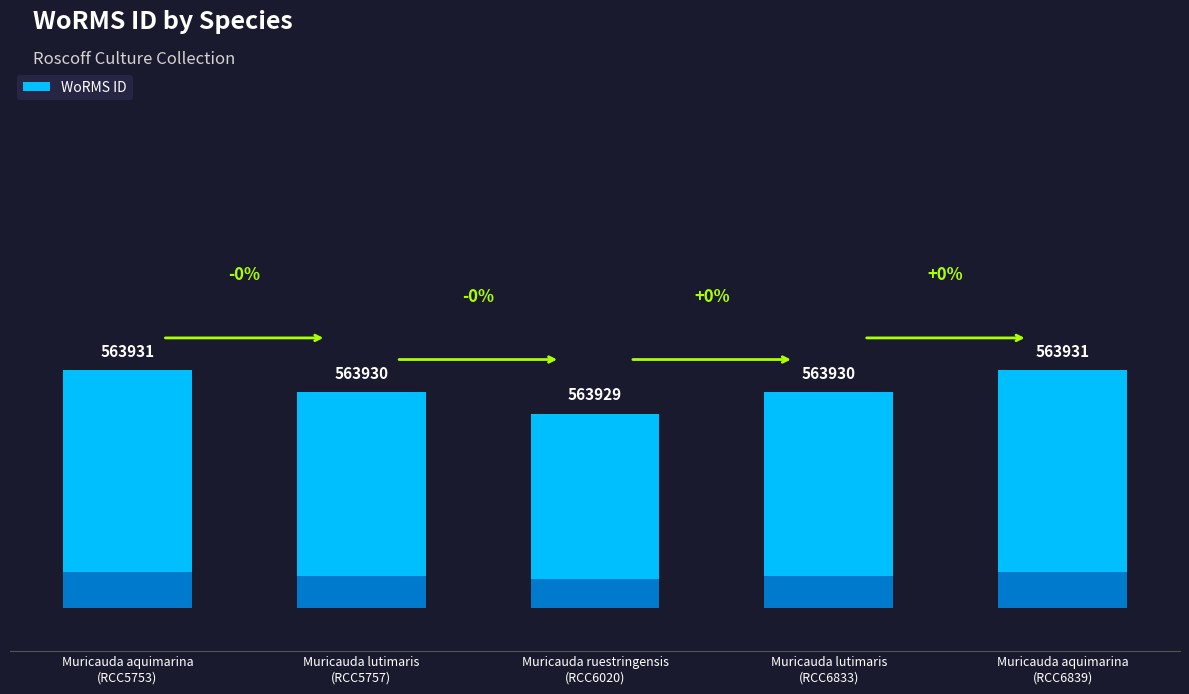

At which category does the chart reach its minimum across all series?

Muricauda ruestringensis
(RCC6020)